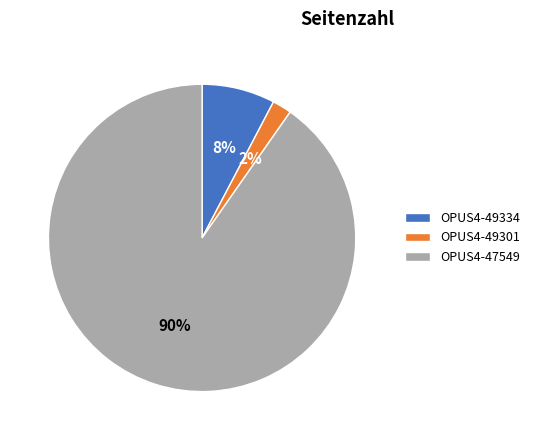

How many slices are in this pie chart?

3